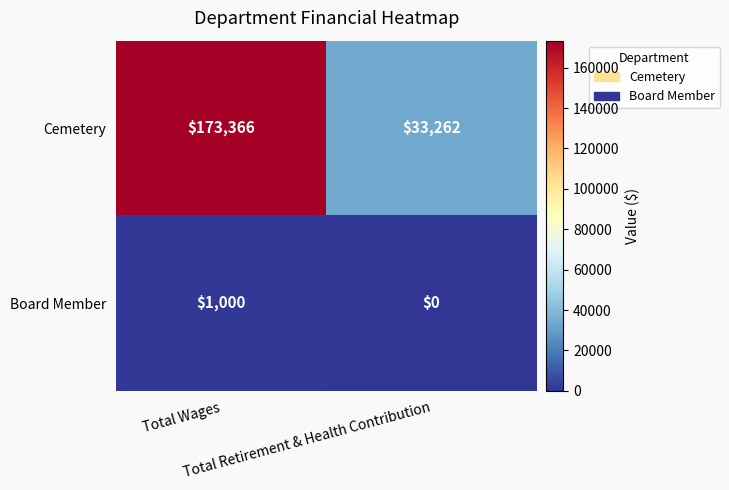

At how many categories does at least one series exceed 140200?

1